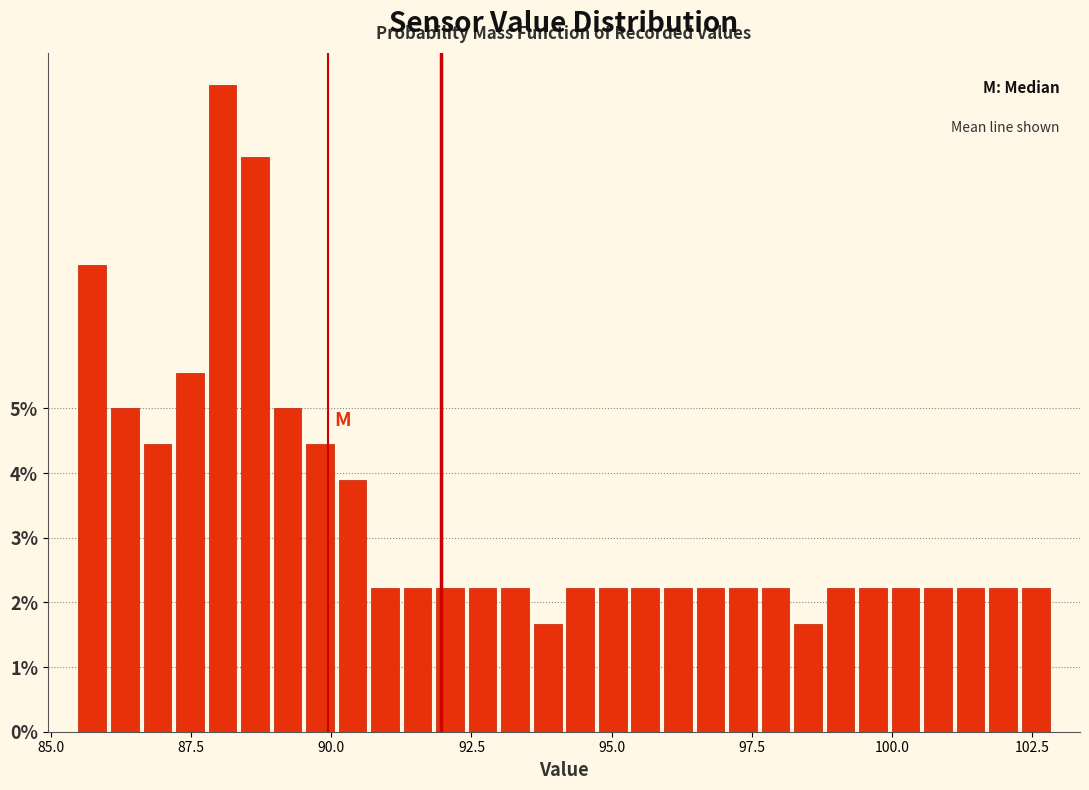

Around what value on the x-axis is the tallest bar? Give the approximate position of its centre, as read against the axis.

88.0